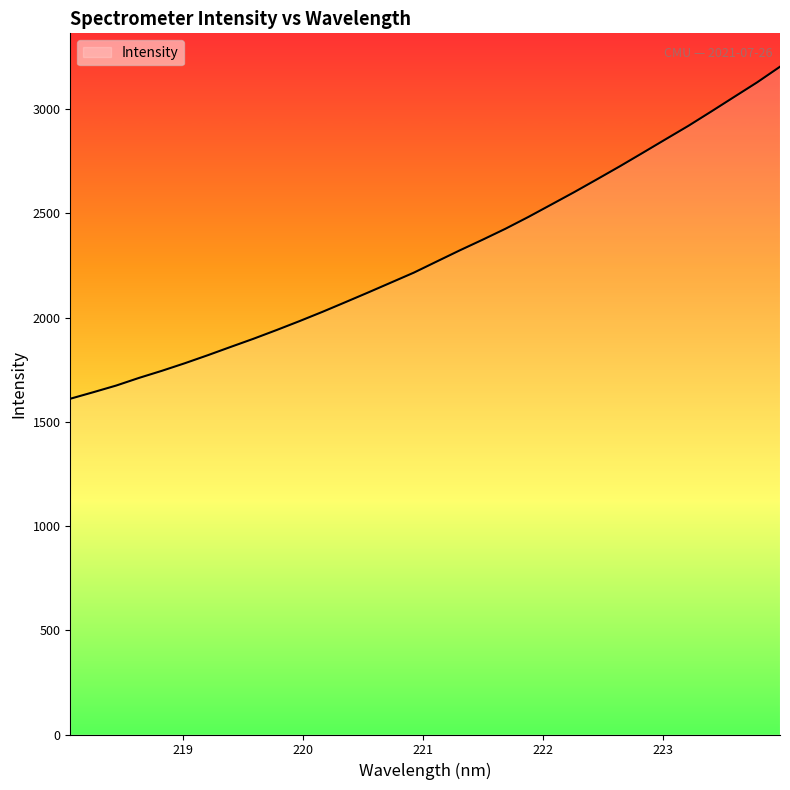

What is the smallest value displayed?

1610.8